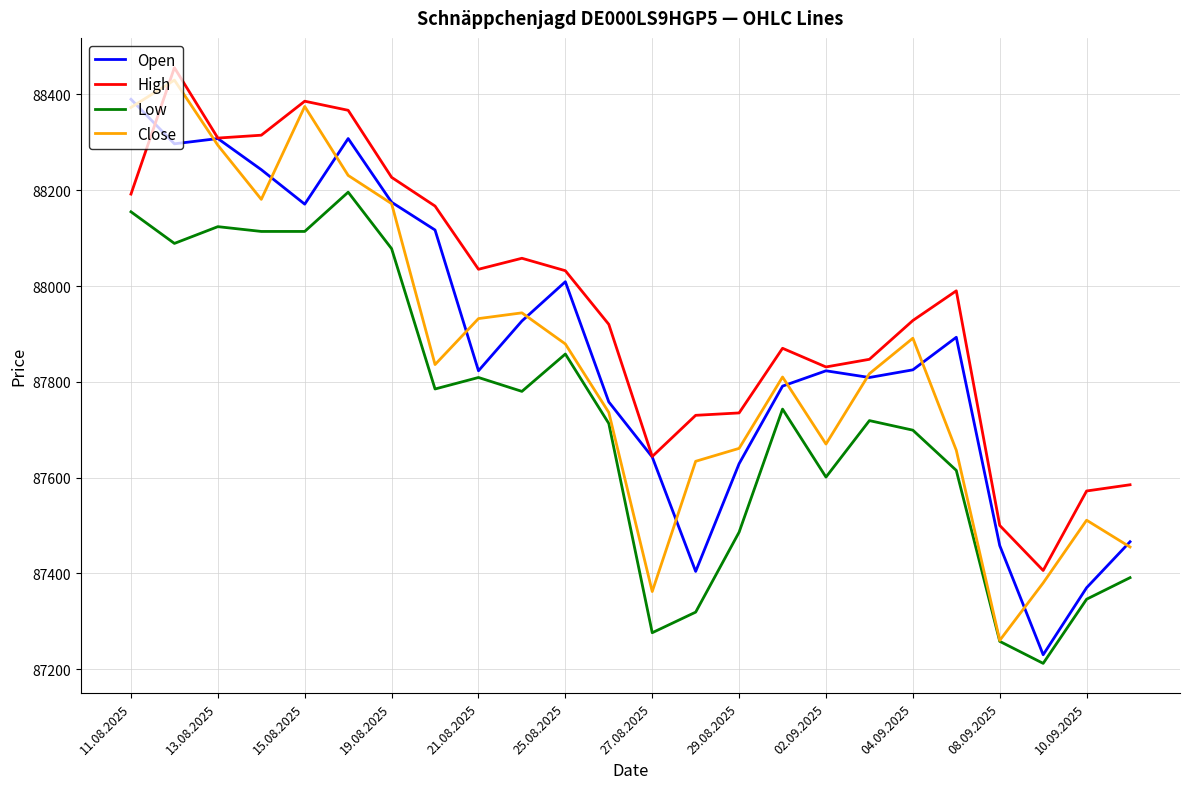

What is the smallest value displayed?

87212